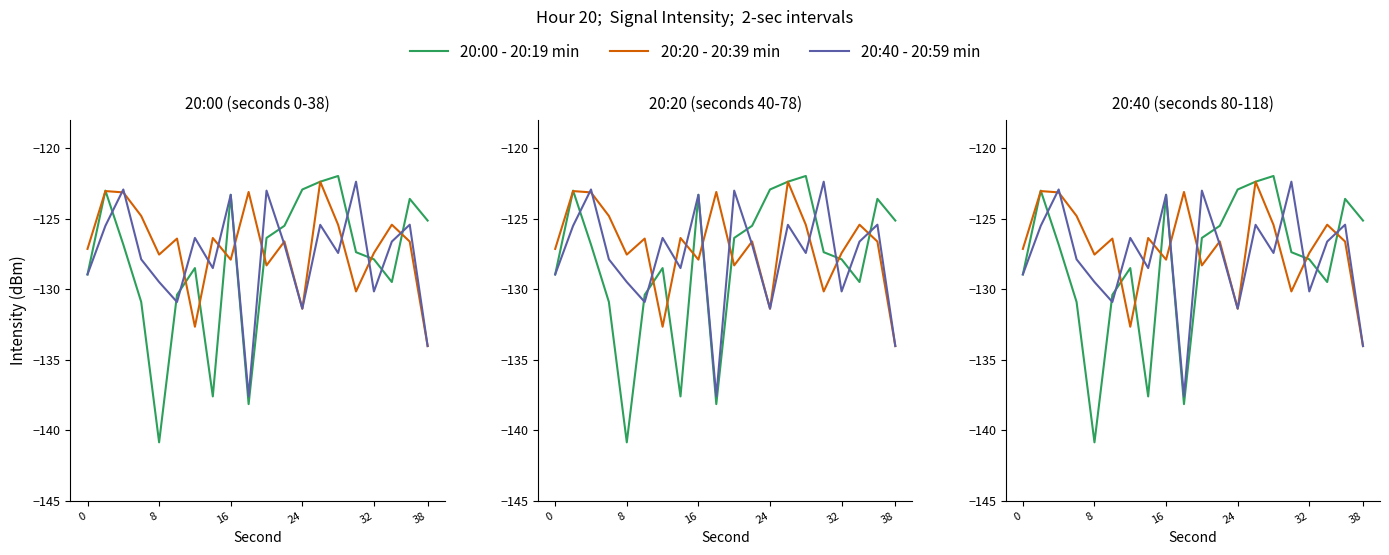

What are all the series names shown in the legend?

20:00 - 20:19 min, 20:20 - 20:39 min, 20:40 - 20:59 min